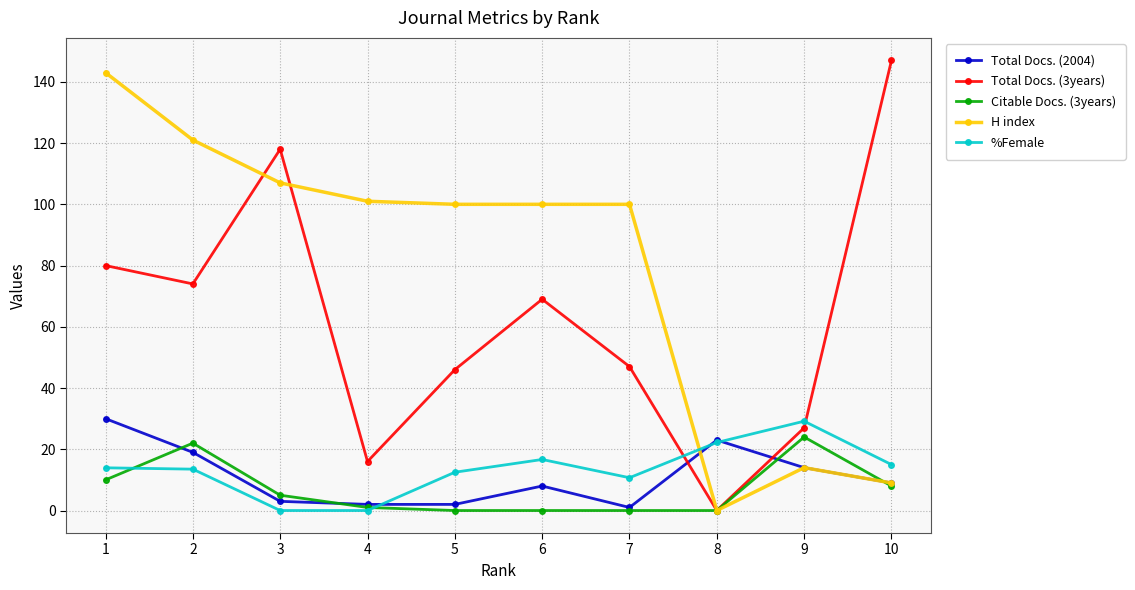

True or false: H index has a value of 100.0 at 6.

True